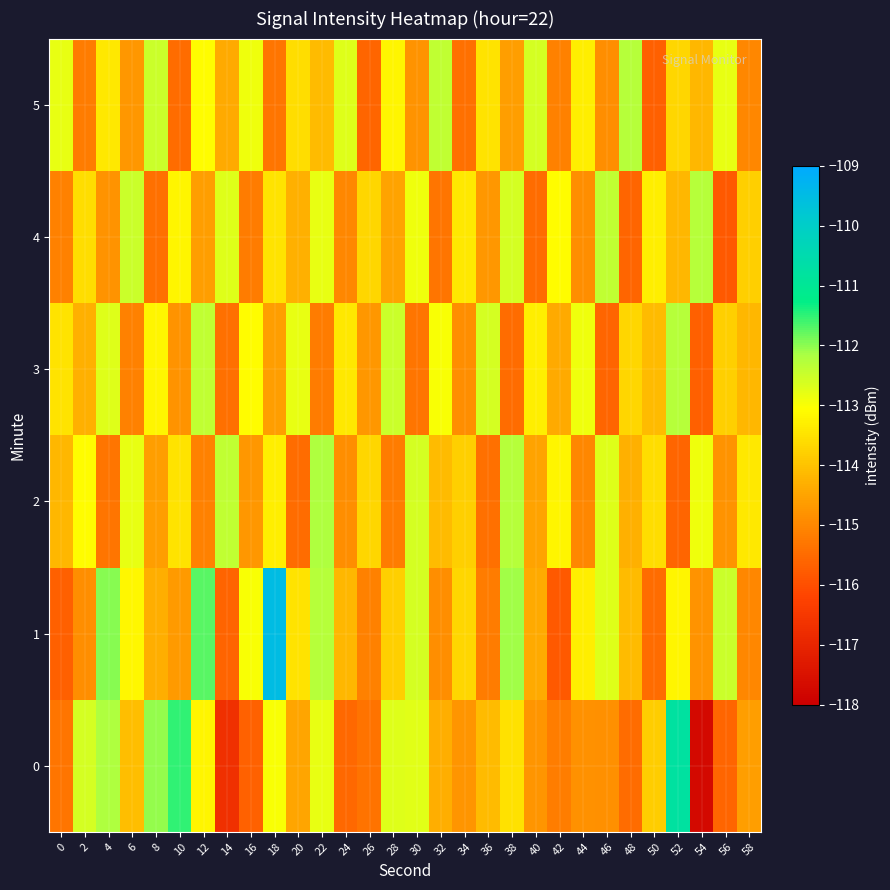

Reading right to left, what are all the values shown in this chart?

0: 58=-114.6	56=-115.6	54=-117.7	52=-110.8	50=-113.8	48=-115.5	46=-114.9	44=-114.8	42=-115.2	40=-114.8	38=-113.5	36=-114.1	34=-114.7	32=-114.3	30=-112.7	28=-112.7	26=-115.4	24=-115.5	22=-112.8	20=-114.5	18=-113.0	16=-115.7	14=-116.7	12=-113.2	10=-111.5	8=-112.0	6=-114.1	4=-112.2	2=-112.6	0=-115.3
1: 58=-115.0	56=-112.5	54=-114.8	52=-113.2	50=-115.5	48=-114.1	46=-112.7	44=-113.3	42=-115.8	40=-114.4	38=-112.1	36=-115.2	34=-113.7	32=-114.9	30=-112.6	28=-113.8	26=-115.1	24=-114.2	22=-112.3	20=-113.5	18=-109.5	16=-113.0	14=-115.6	12=-111.7	10=-114.7	8=-114.3	6=-113.2	4=-112.0	2=-114.9	0=-115.7
2: 58=-113.4	56=-114.8	54=-112.9	52=-115.6	50=-113.6	48=-114.3	46=-112.7	44=-115.0	42=-113.2	40=-114.5	38=-112.3	36=-115.4	34=-113.8	32=-114.1	30=-112.6	28=-115.2	26=-113.7	24=-114.9	22=-112.2	20=-115.5	18=-113.3	16=-114.7	14=-112.4	12=-115.1	10=-113.5	8=-114.6	6=-112.8	4=-115.3	2=-113.1	0=-114.2
3: 58=-114.2	56=-113.8	54=-115.7	52=-112.3	50=-114.1	48=-113.7	46=-115.6	44=-112.9	42=-114.4	40=-113.3	38=-115.5	36=-112.6	34=-114.9	32=-113.0	30=-115.3	28=-112.5	26=-114.7	24=-113.4	22=-115.2	20=-112.8	18=-114.6	16=-113.1	14=-115.4	12=-112.4	10=-114.8	8=-113.2	6=-115.1	4=-112.7	2=-114.3	0=-113.5
4: 58=-113.8	56=-115.8	54=-112.3	52=-114.2	50=-113.3	48=-115.6	46=-112.4	44=-114.9	42=-113.1	40=-115.5	38=-112.6	36=-114.7	34=-113.4	32=-115.3	30=-112.9	28=-114.5	26=-113.7	24=-115.0	22=-112.8	20=-114.3	18=-113.5	16=-115.2	14=-112.7	12=-114.6	10=-113.2	8=-115.4	6=-112.5	4=-114.8	2=-113.6	0=-115.1
5: 58=-115.0	56=-112.8	54=-114.2	52=-113.7	50=-115.7	48=-112.3	46=-114.9	44=-113.3	42=-115.1	40=-112.6	38=-114.6	36=-113.5	34=-115.4	32=-112.4	30=-114.8	28=-113.2	26=-115.6	24=-112.7	22=-114.1	20=-113.6	18=-115.3	16=-112.9	14=-114.4	12=-113.1	10=-115.5	8=-112.5	6=-114.7	4=-113.4	2=-115.2	0=-112.8